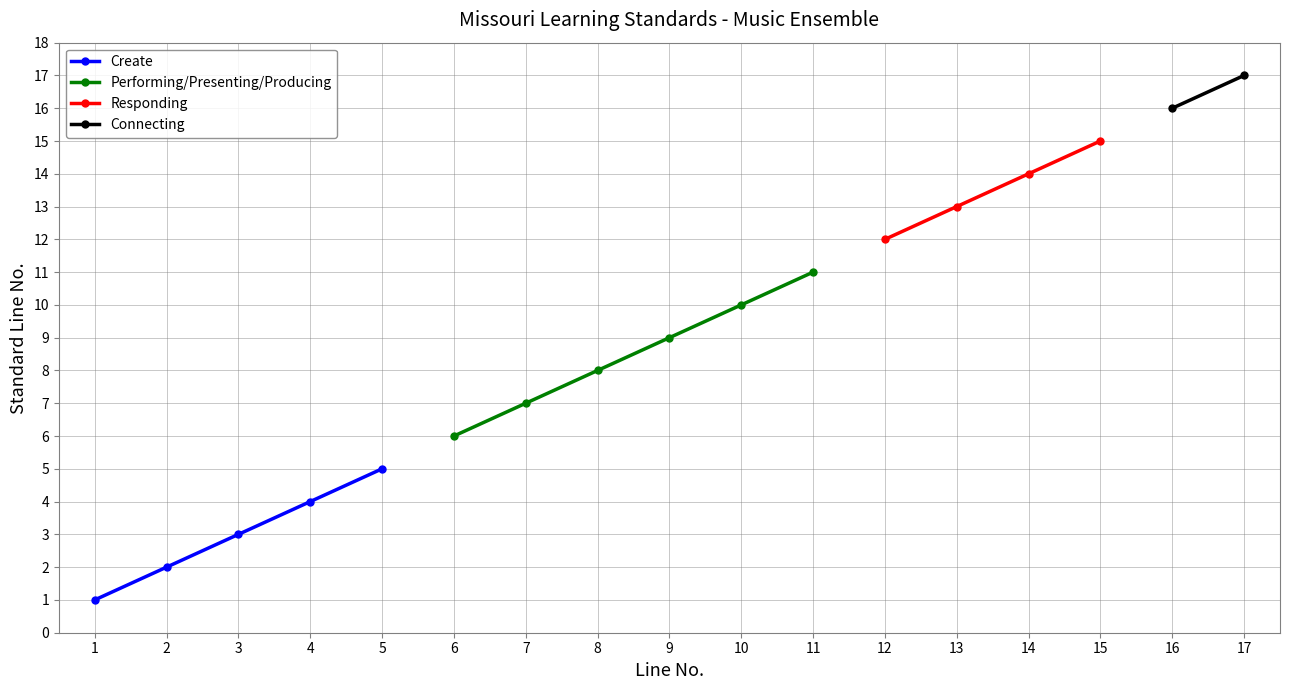

Is the value of Responding at 13 greater than the value of Connecting at 8?

No